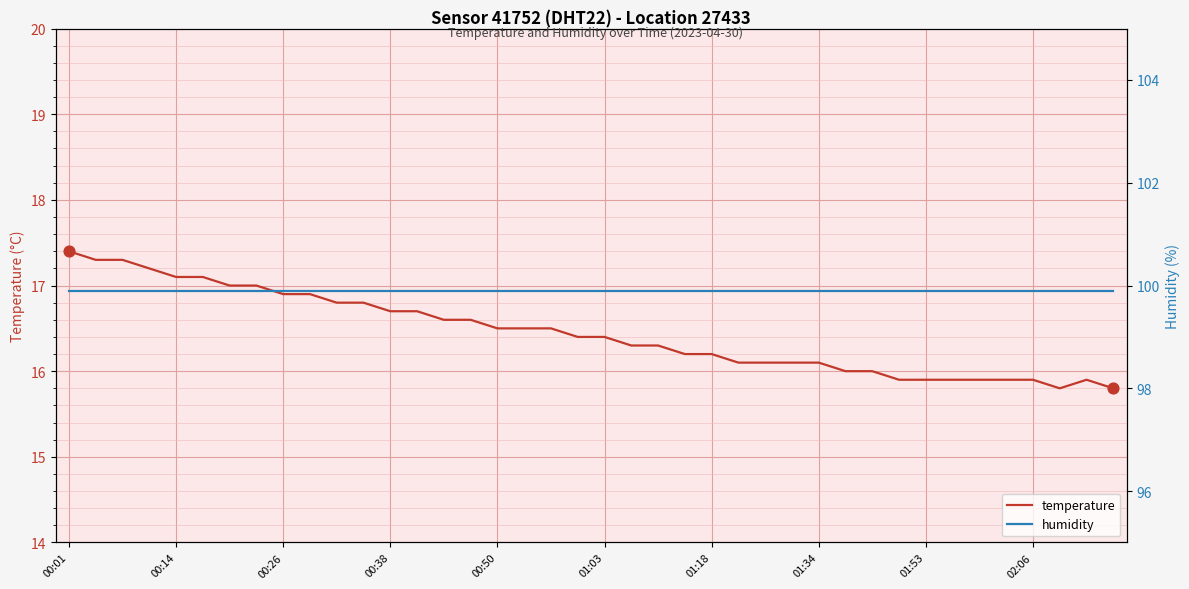

At which category is the sum across all series the highest?

00:01